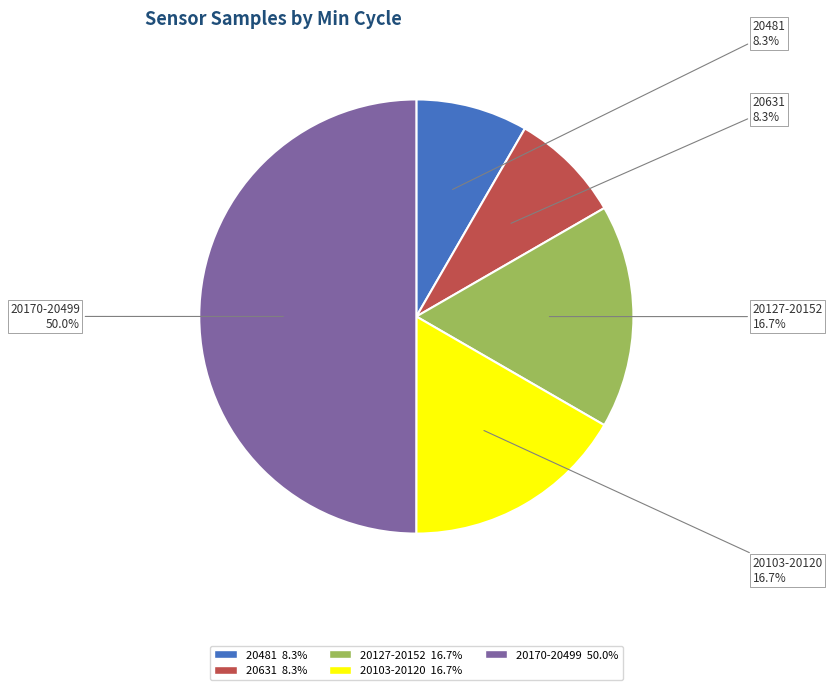

To the nearest percent, what is the average slice percentage?

20%